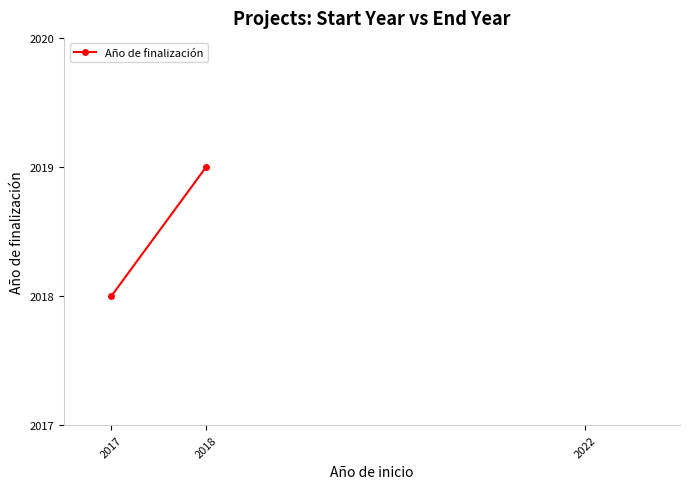

What position from the left is 2018?

2